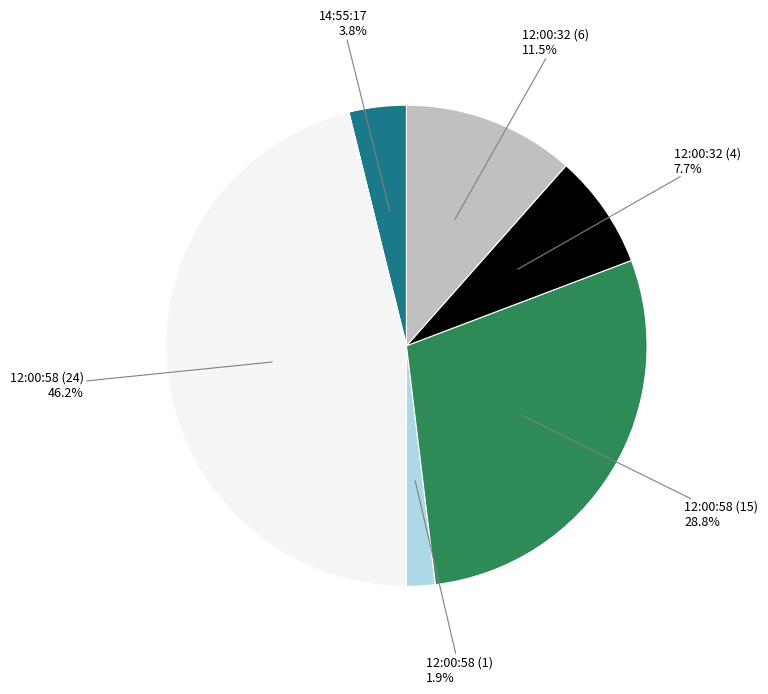

Is there any slice that represents more than half of the pie?

No